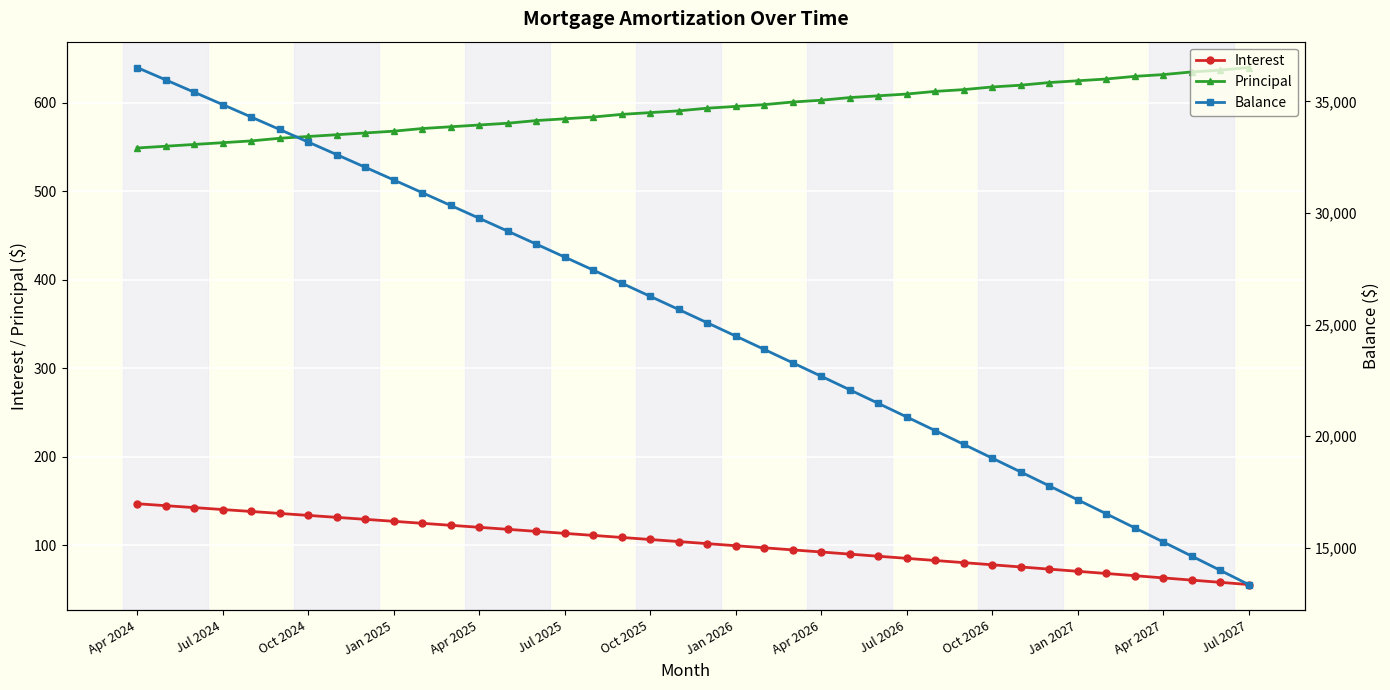

Is it true that Interest equals 140.2 at Jul 2024?

True